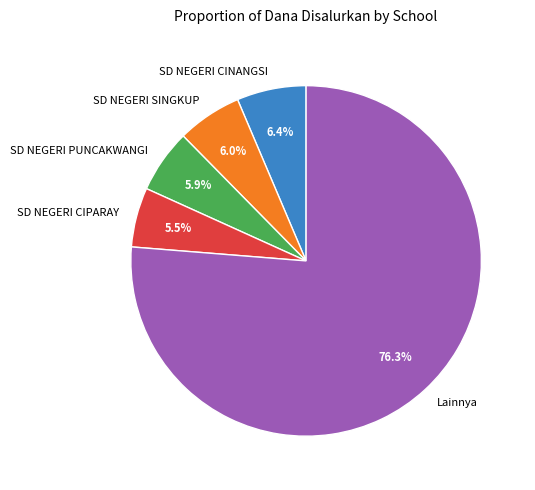

To the nearest percent, what is the average slice percentage?

20%